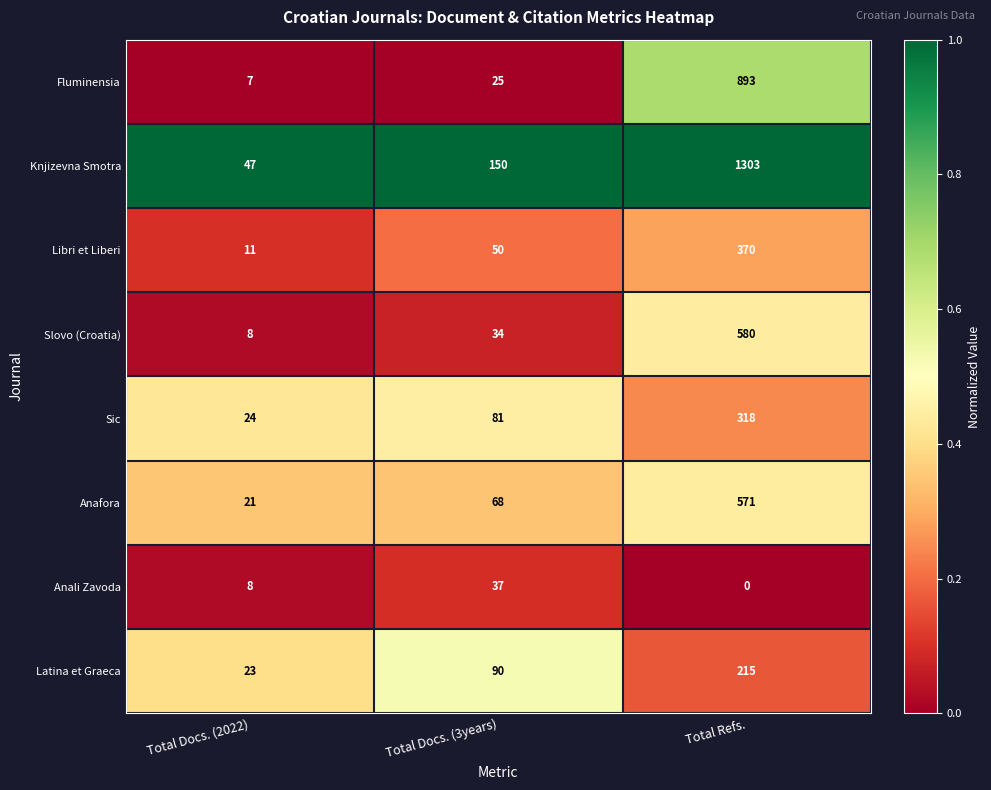

Which series has the largest range (max minus min)?

Knjizevna Smotra